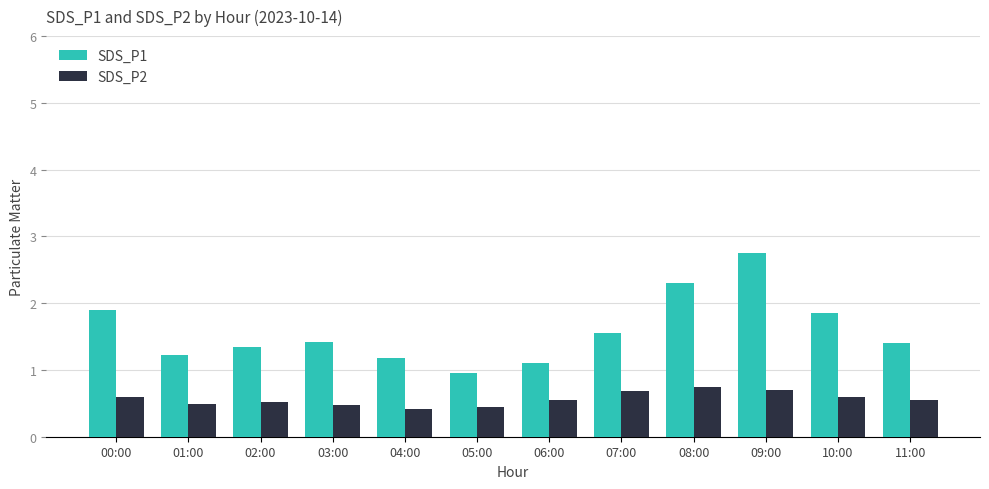

How many data points in SDS_P1 are above 1?

11